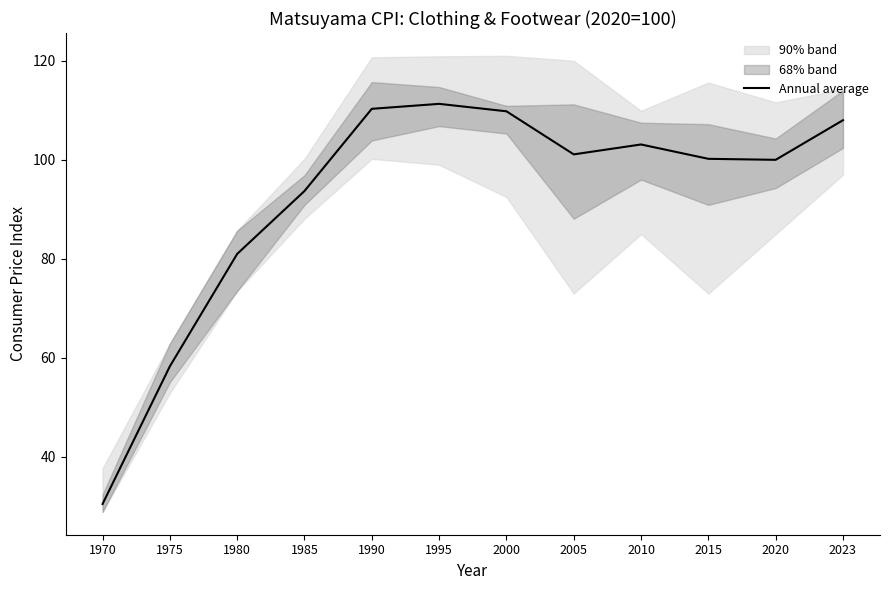

Reading left to right, list all the values displayed in this chart.

1970=30.5	1975=58.3	1980=81.0	1985=93.7	1990=110.3	1995=111.3	2000=109.8	2005=101.1	2010=103.1	2015=100.2	2020=100.0	2023=108.0